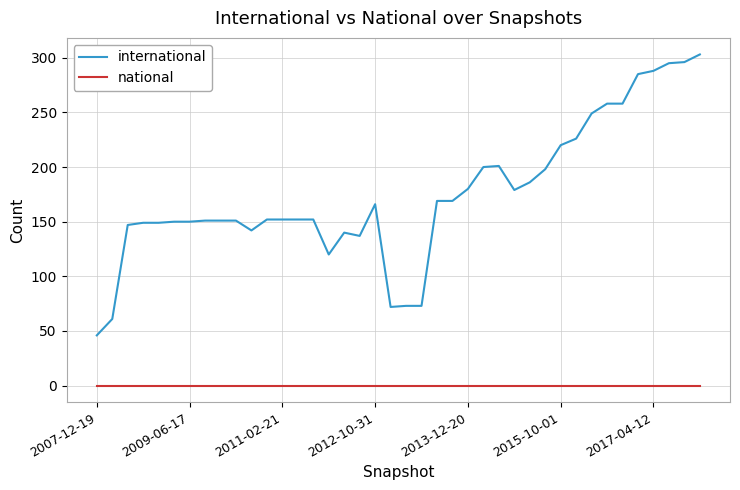

How many lines are shown in the chart?

2